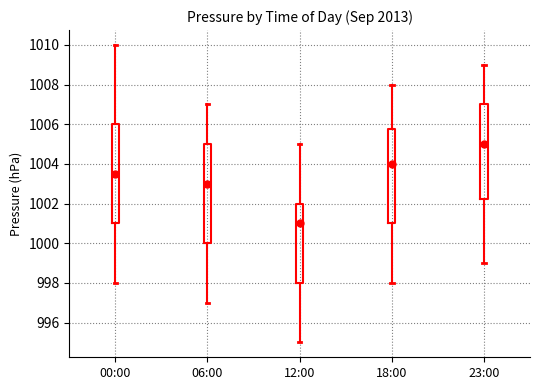

Reading left to right, read every box against the y-axis: the position of its median line, the range the box covers, and the ends of its whiskers. The values are not printed on the chart, so give them approximately, as read against the axis.

00:00: median 1003.6, box 1001.0 to 1006.0, whiskers 998.0 to 1010.0
06:00: median 1003.0, box 1000.0 to 1005.0, whiskers 997.0 to 1007.0
12:00: median 1001.0, box 998.0 to 1002.0, whiskers 995.0 to 1005.0
18:00: median 1004.0, box 1001.0 to 1005.8, whiskers 998.0 to 1008.0
23:00: median 1005.0, box 1002.2 to 1007.0, whiskers 999.0 to 1009.0